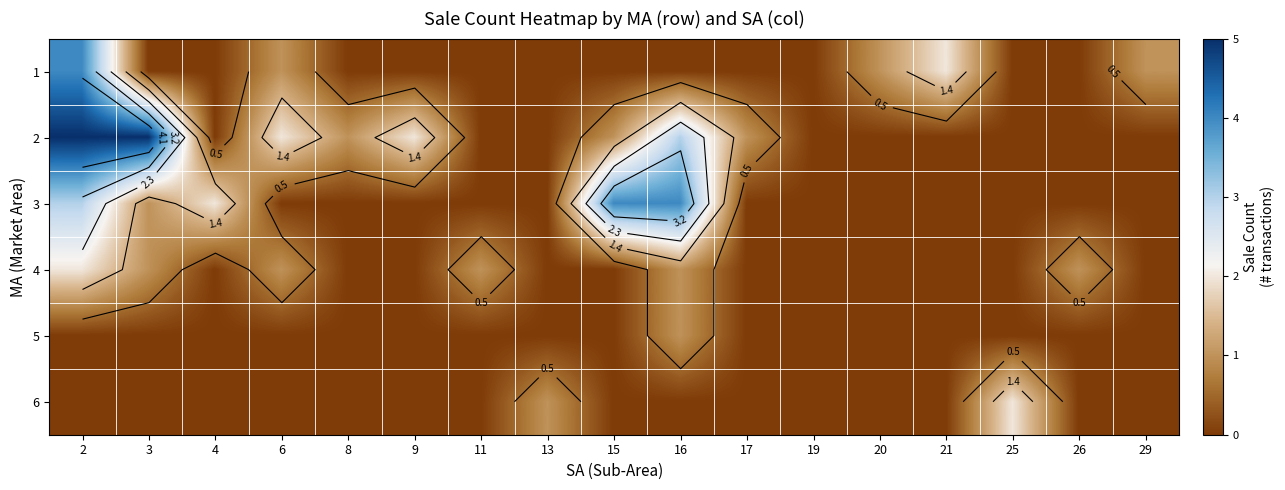

At which category does the chart reach its minimum across all series?

3